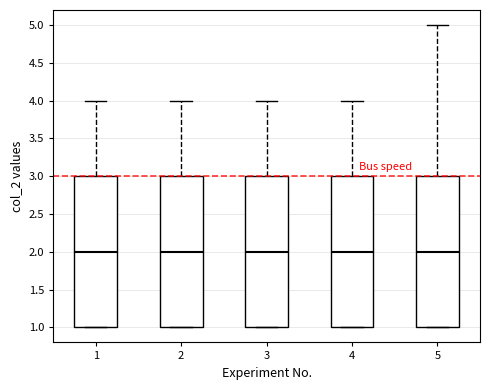

Reading left to right, read every box against the y-axis: the position of its median line, the range the box covers, and the ends of its whiskers. The values are not printed on the chart, so give them approximately, as read against the axis.

1: median 2, box 1 to 3, whiskers 1 to 4
2: median 2, box 1 to 3, whiskers 1 to 4
3: median 2, box 1 to 3, whiskers 1 to 4
4: median 2, box 1 to 3, whiskers 1 to 4
5: median 2, box 1 to 3, whiskers 1 to 5